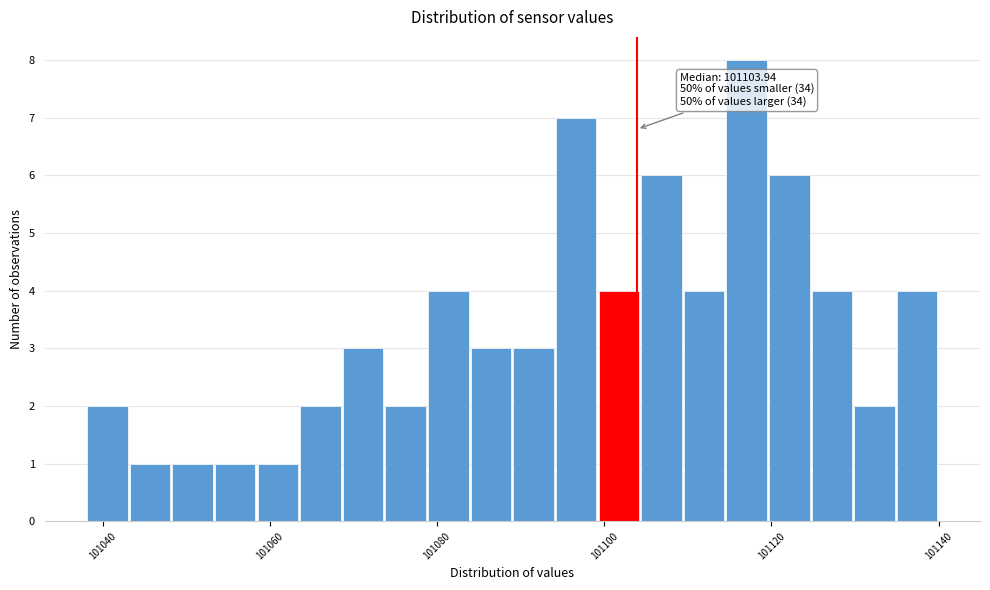

Around what value on the x-axis is the tallest bar? Give the approximate position of its centre, as read against the axis.

101118